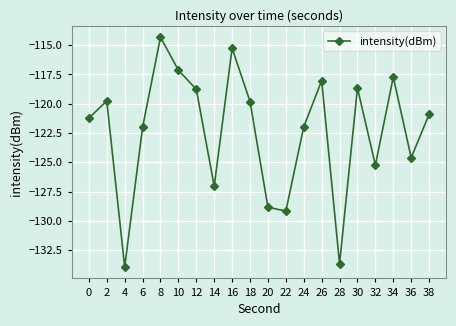

At which label is the value closest to -124?

36